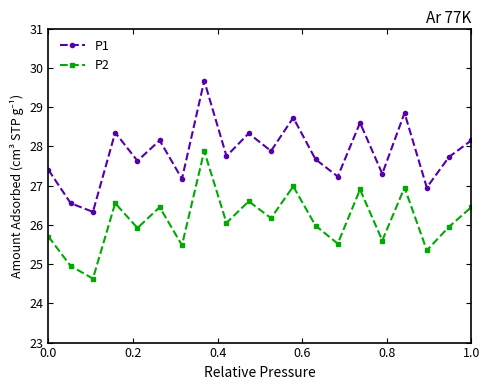

Which series has the largest total across all categories?

P1